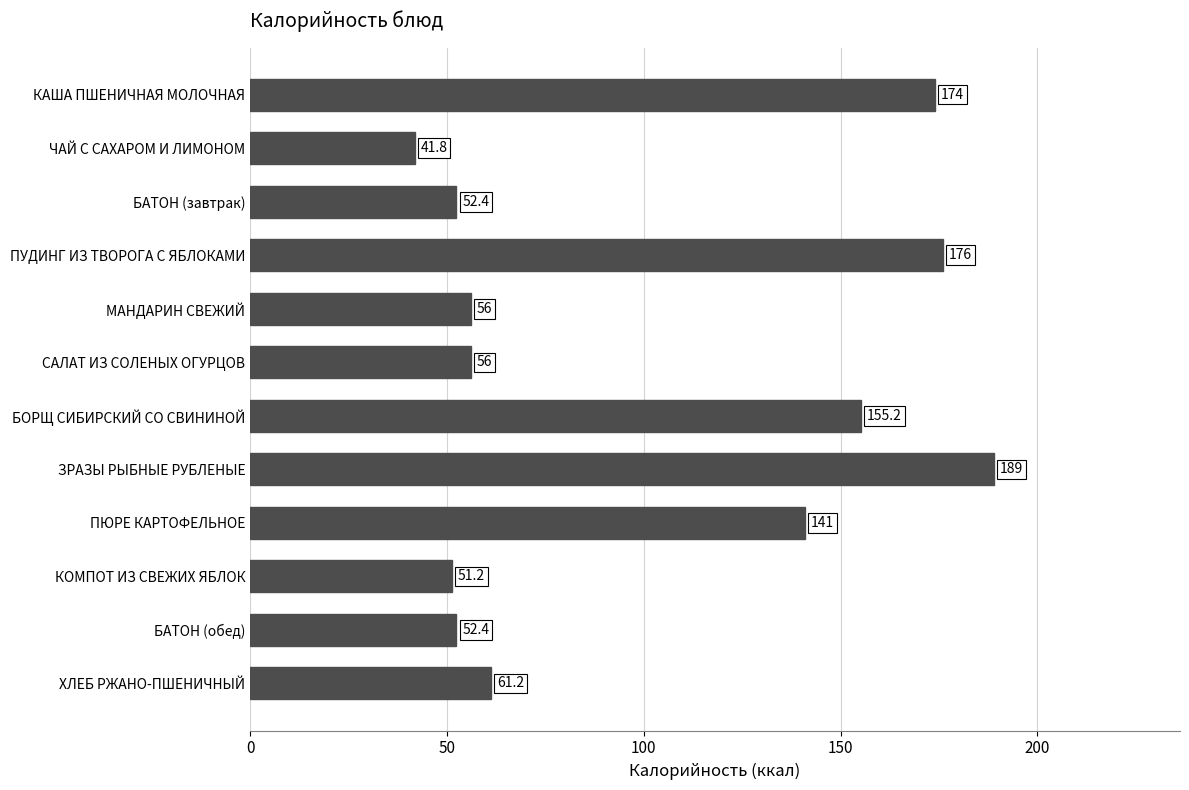

Count the number of data series in this chart.

1